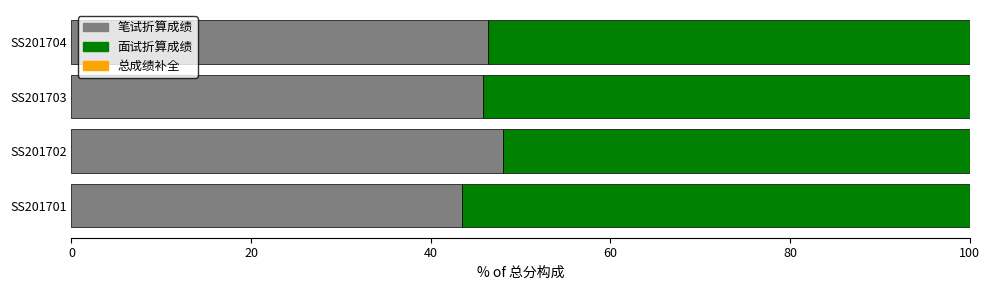

What is the approximate value of 笔试折算成绩 at SS201704?

46.4